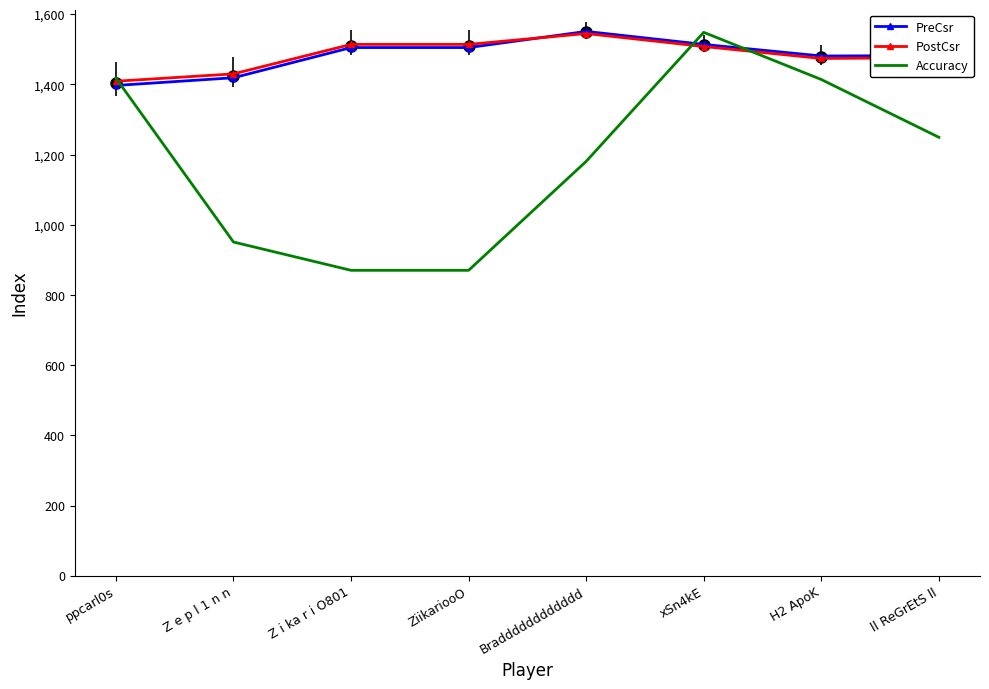

What is the value of the PreCsr point at the 7th from the left?

1481.0